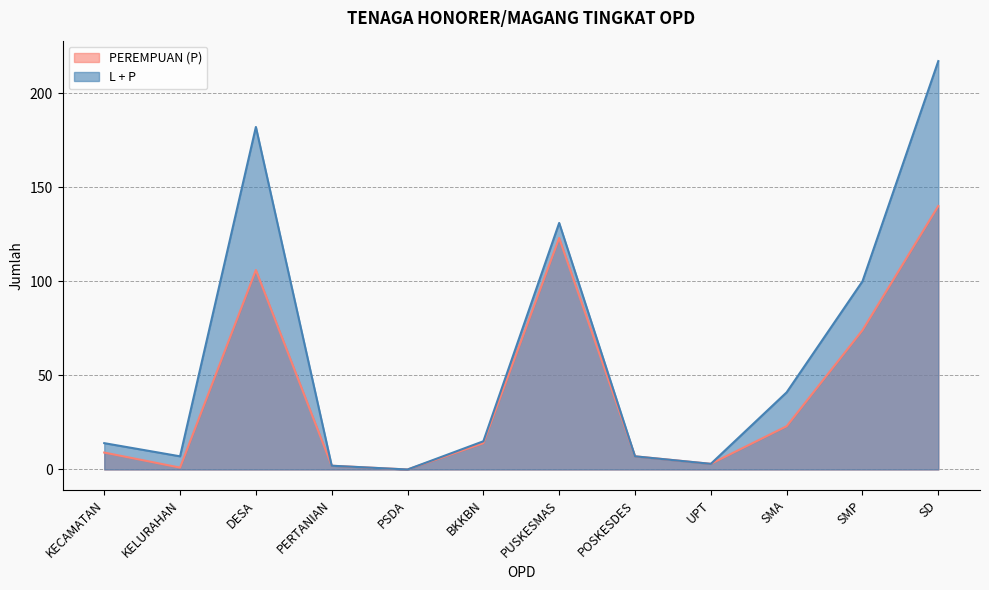

Where is the first local maximum for PEREMPUAN (P)?

DESA